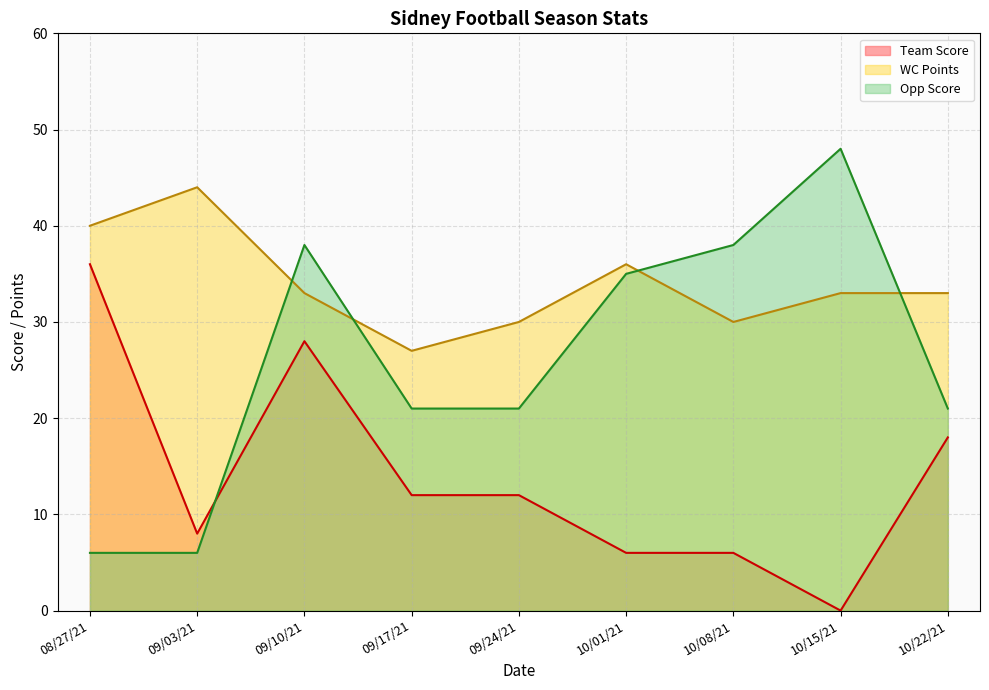

List the series in order of their peak value, highest first.

Opp Score, WC Points, Team Score